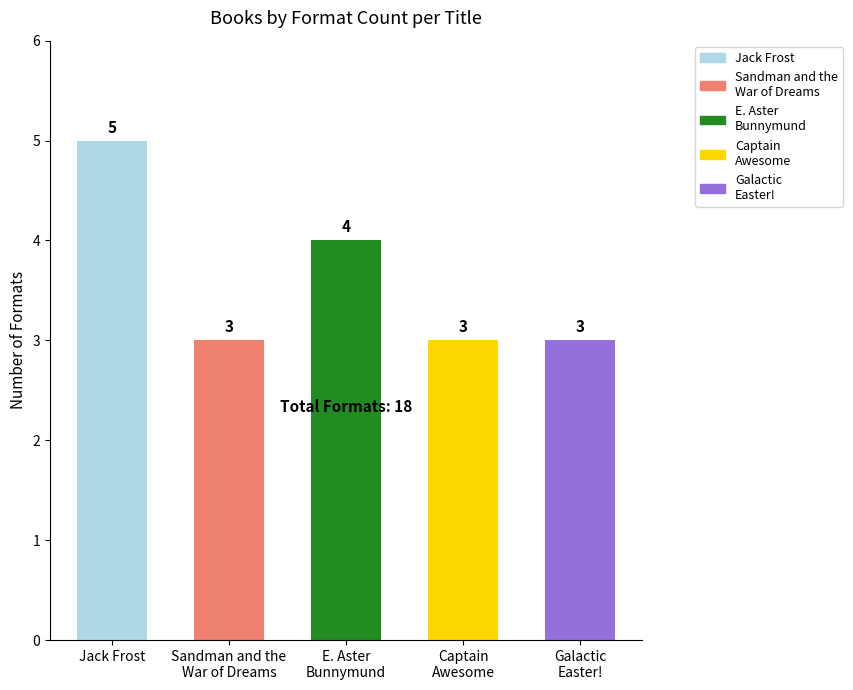

Rank the categories by value from lowest to highest.

William Joyce (81797654) - Sandman, Stan Kirby (83395156) - Captain Awesome, Ray O'Ryan (403874992) - Galactic Easter!, William Joyce (81797654) - E. Aster Bunnymund, William Joyce (81797654) - Jack Frost